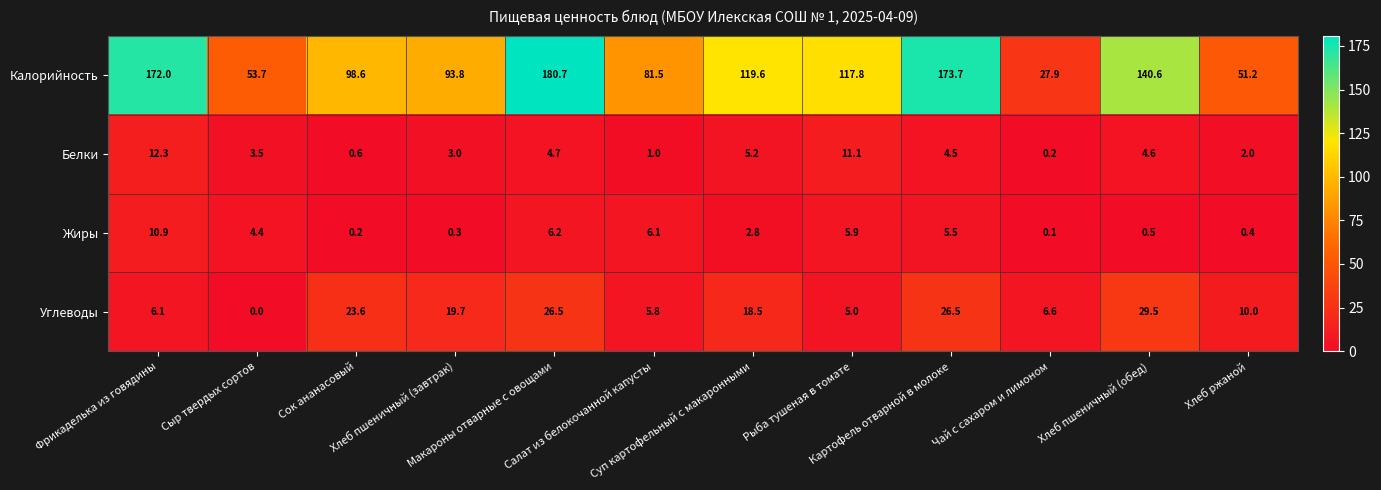

Rank the series by their maximum value, from lowest to highest.

Жиры, Белки, Углеводы, Калорийность